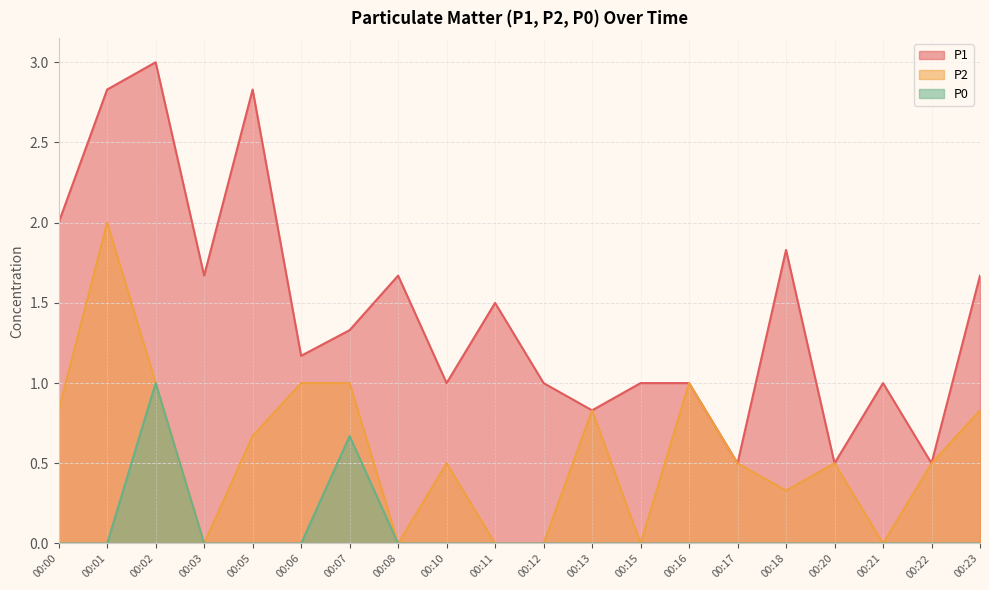

Where is the first local minimum for P2?

00:03